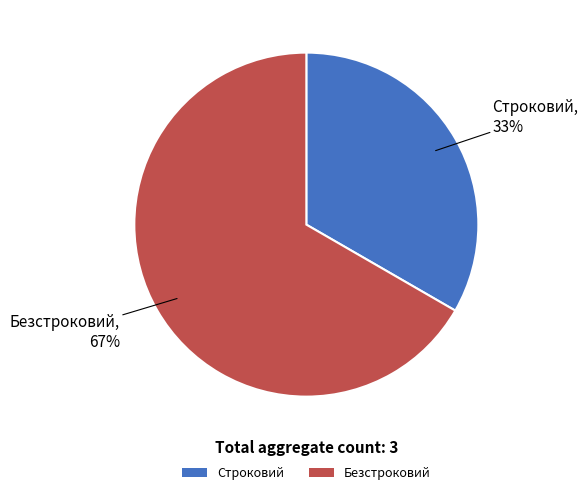

Combined, do Строковий and Безстроковий account for over 50%?

Yes